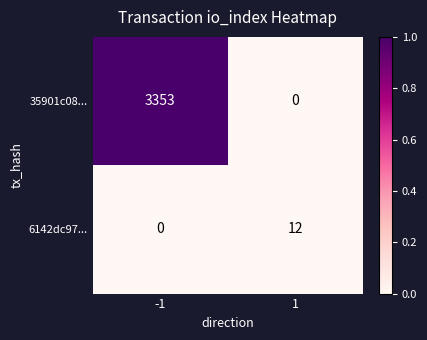

At how many categories does at least one series exceed 0?

2